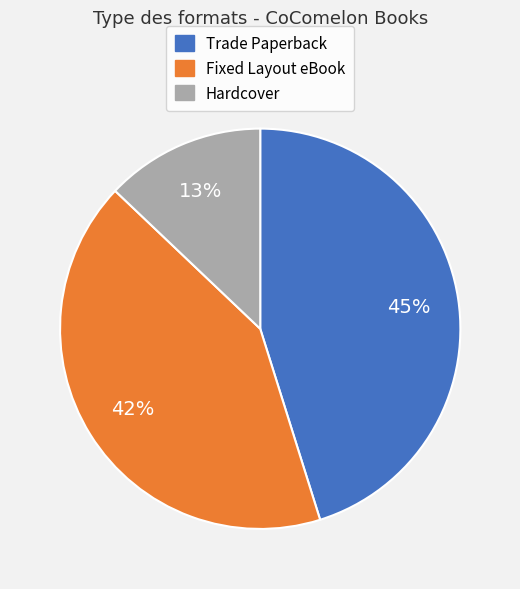

How many slices are in this pie chart?

3